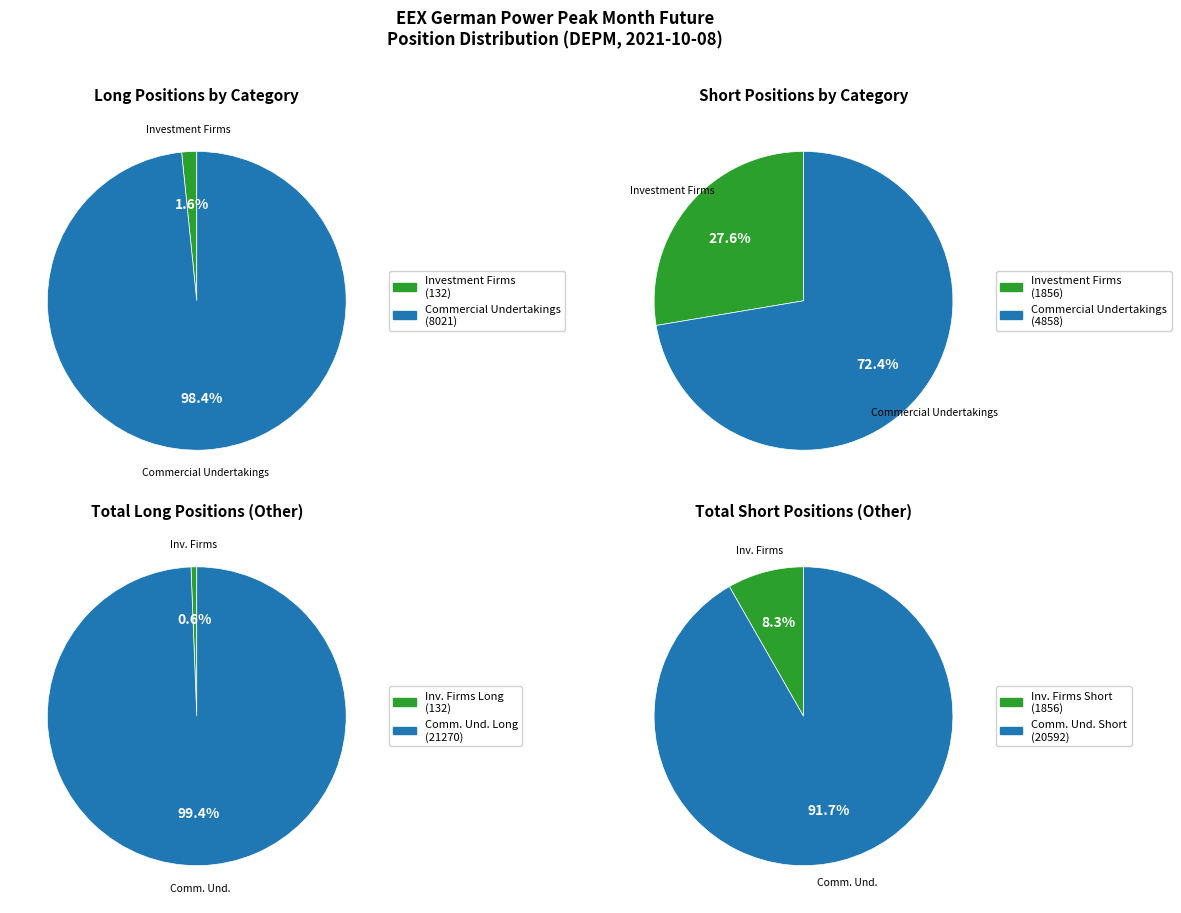

Between 0 and 1, which series saw the biggest shift?

Commercial Undertakings